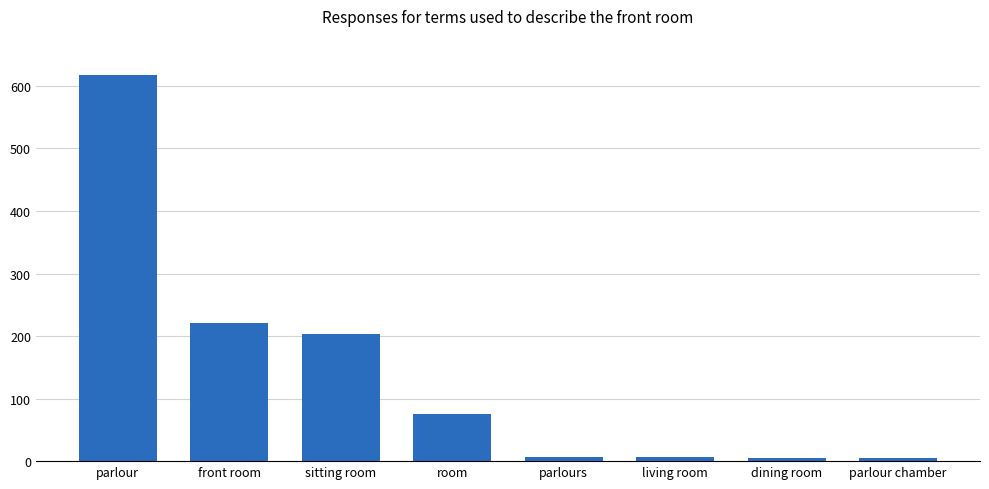

Which category has the highest value across all series?

parlour